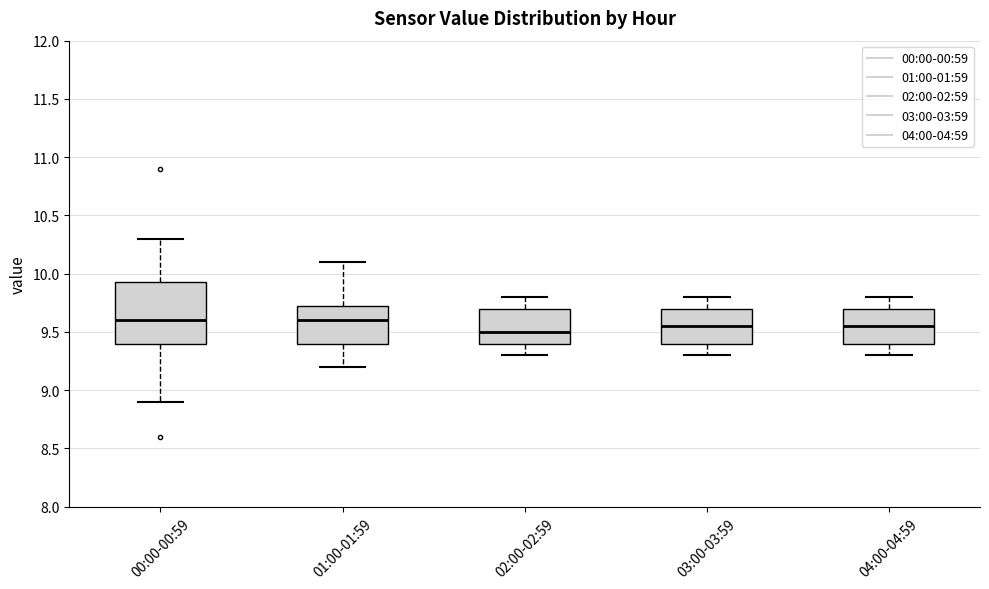

Which box is the tallest, from its lower edge to its upper edge?

00:00-00:59